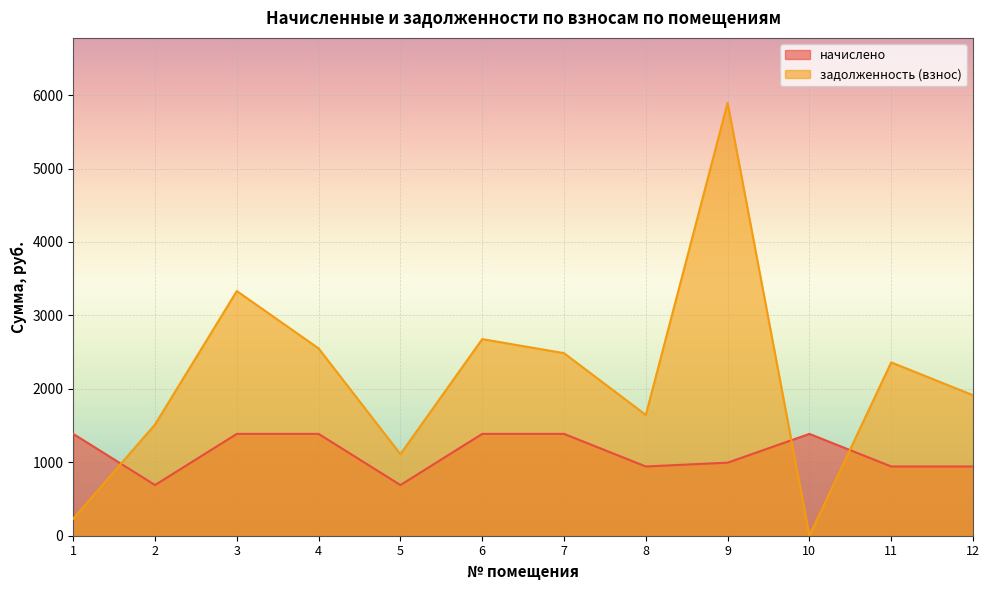

How many lines are shown in the chart?

2